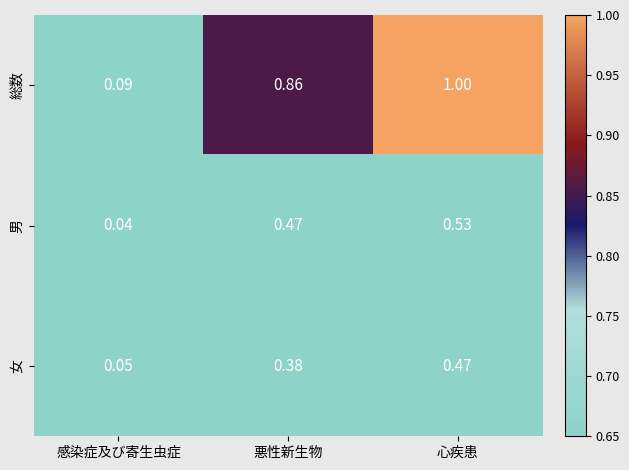

Which series changed the most between 悪性新生物 and 心疾患?

総数